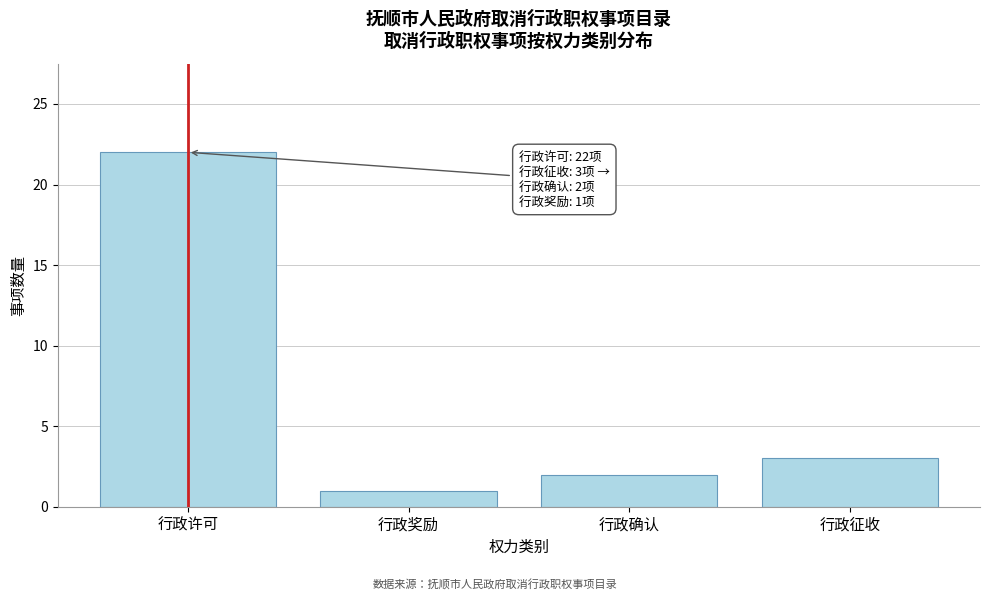

Reading right to left, list all the values displayed in this chart.

行政征收=3	行政确认=2	行政奖励=1	行政许可=22